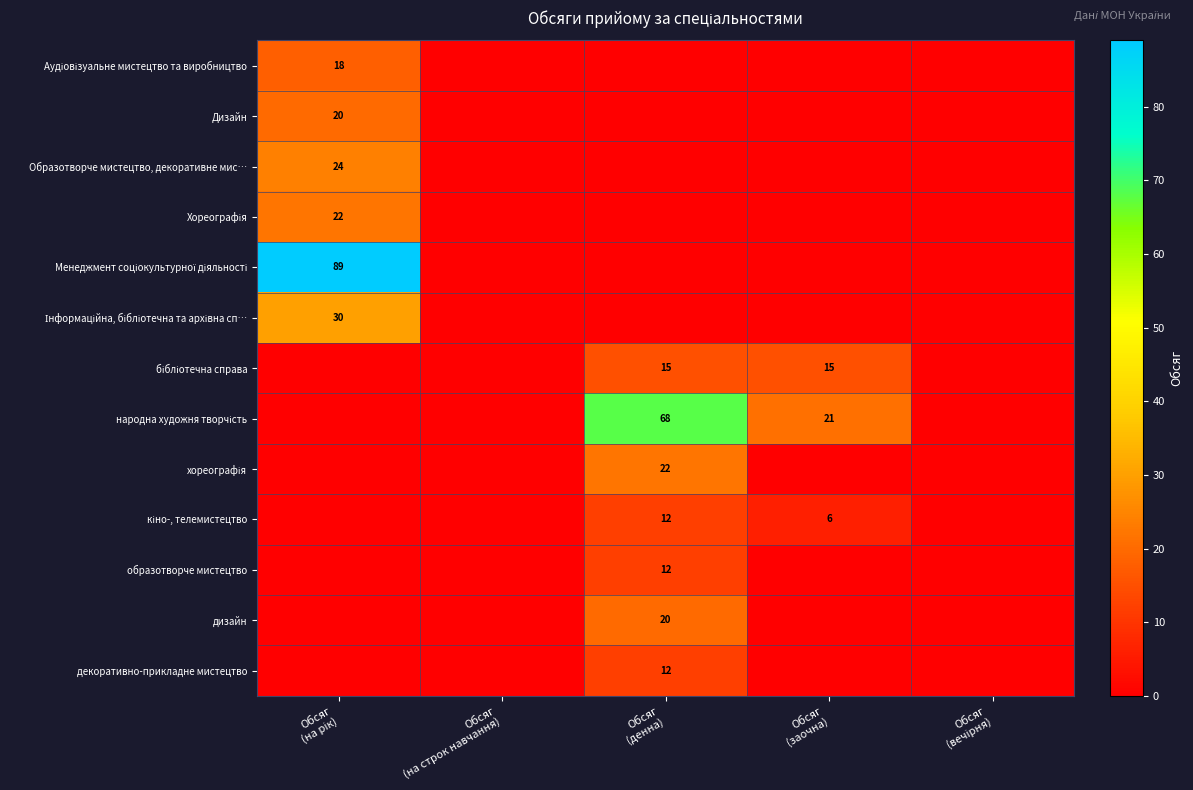

How many distinct data groups are displayed?

13